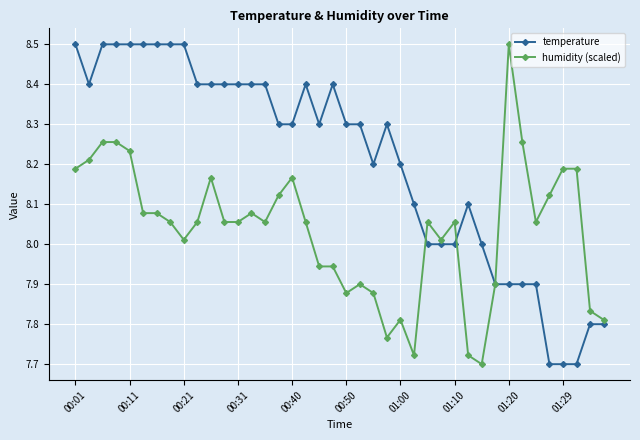

What is the difference between the maximum and minimum values in the humidity (scaled) series?

0.8